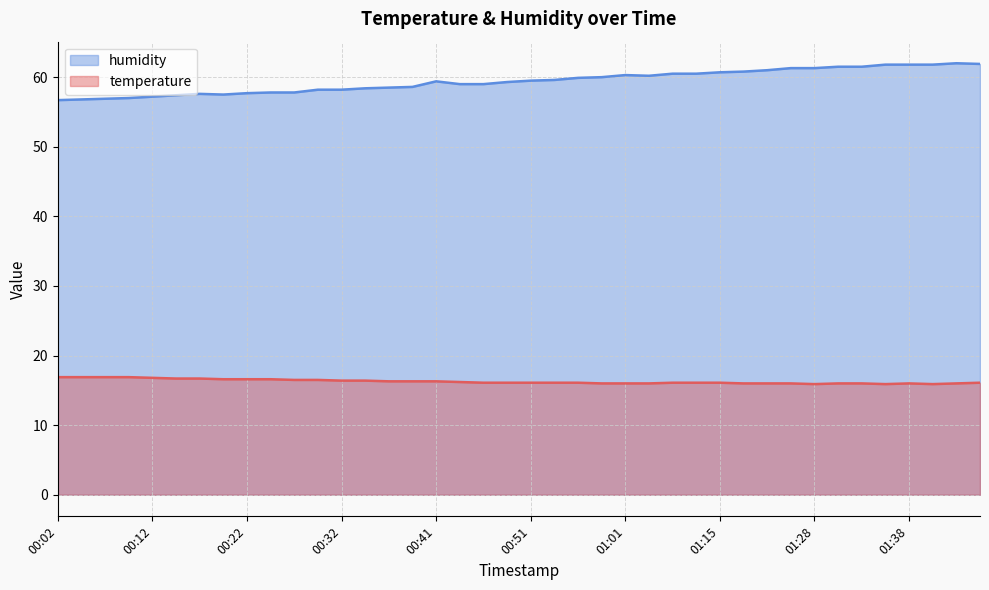

What are all the series names shown in the legend?

humidity, temperature